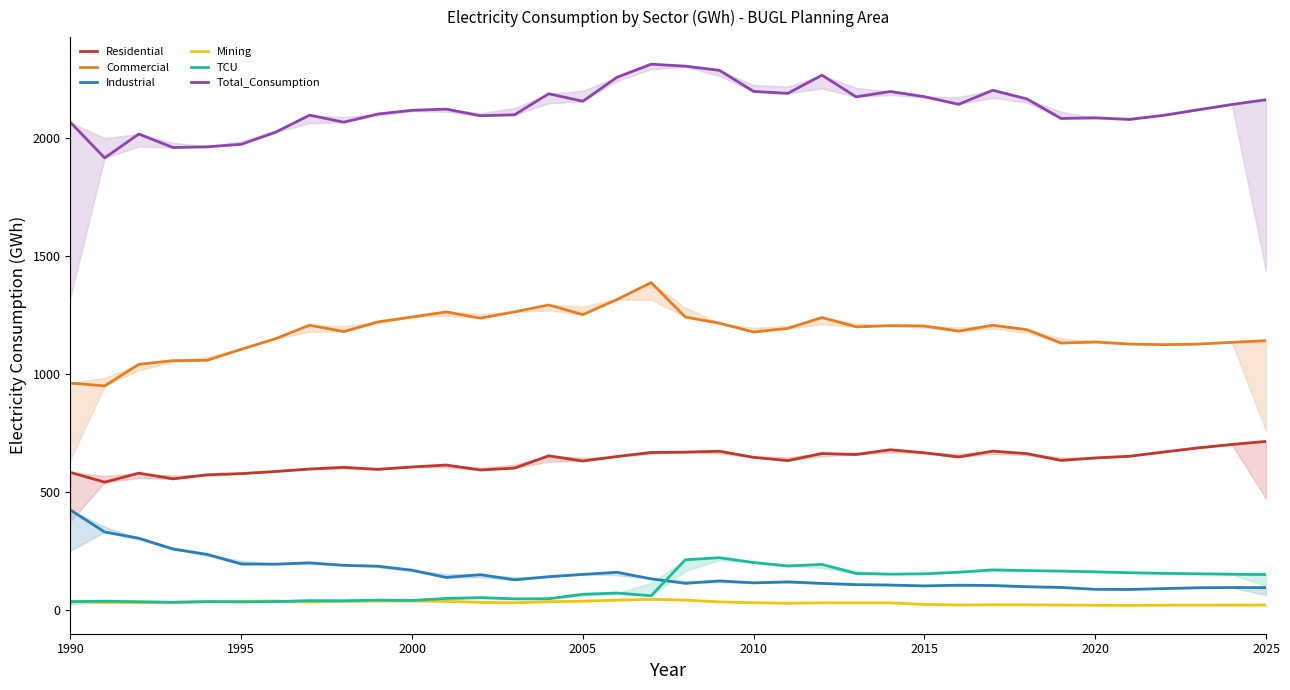

What is the sum of all Total_Consumption values?

76546.3